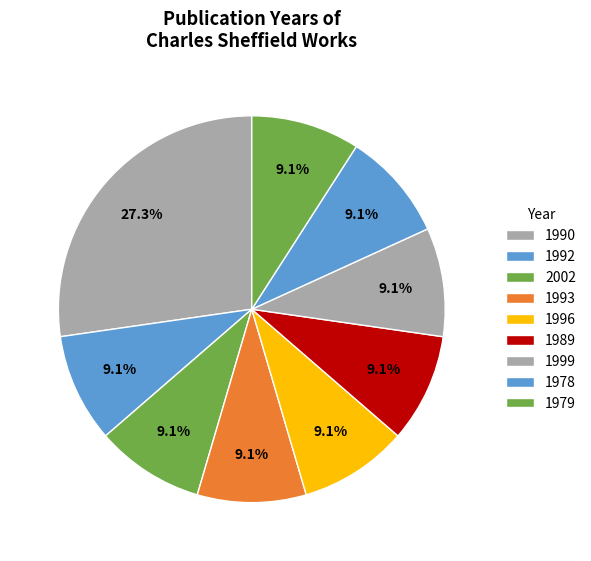

How many slices are in this pie chart?

9